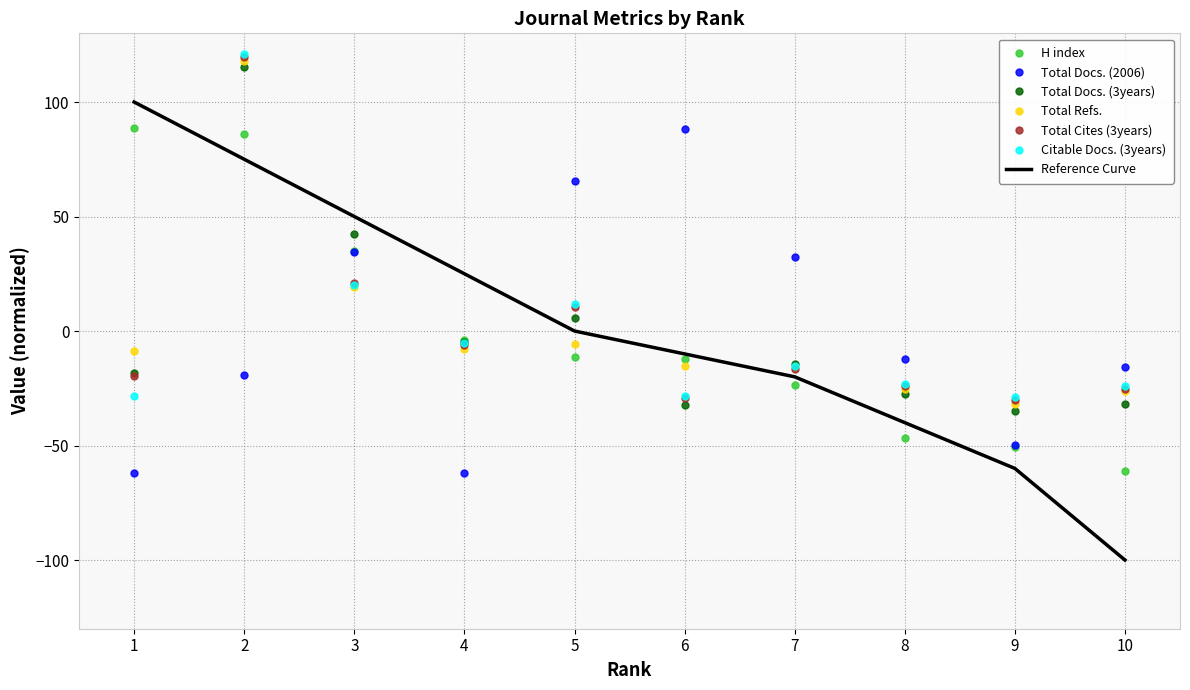

How many values in H index are below zero?

7